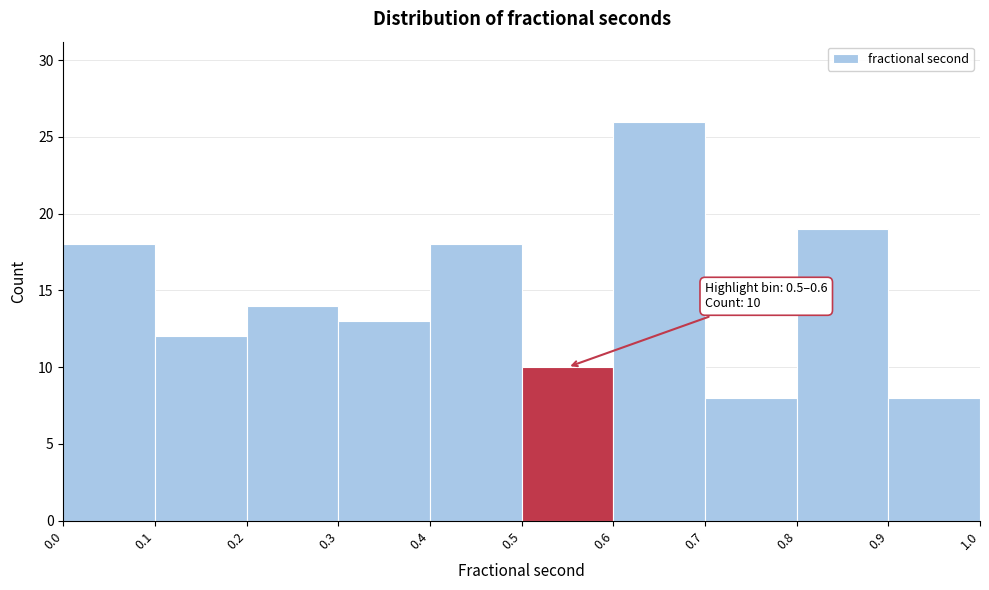

Over which range of the x-axis is the bar tallest?

0.6 to 0.7